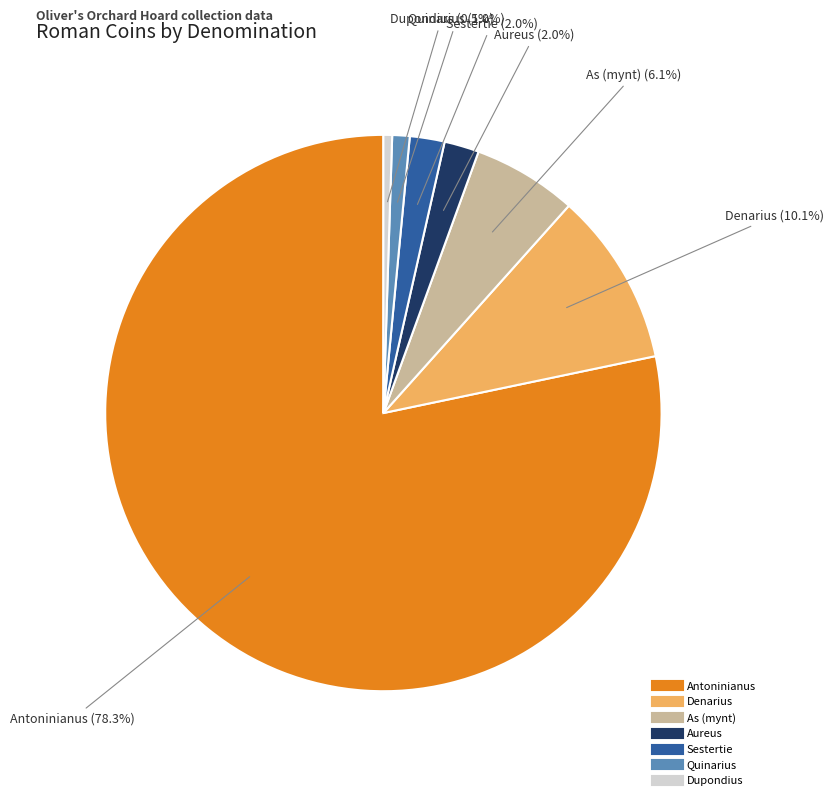

Is there a majority slice in this chart?

Yes